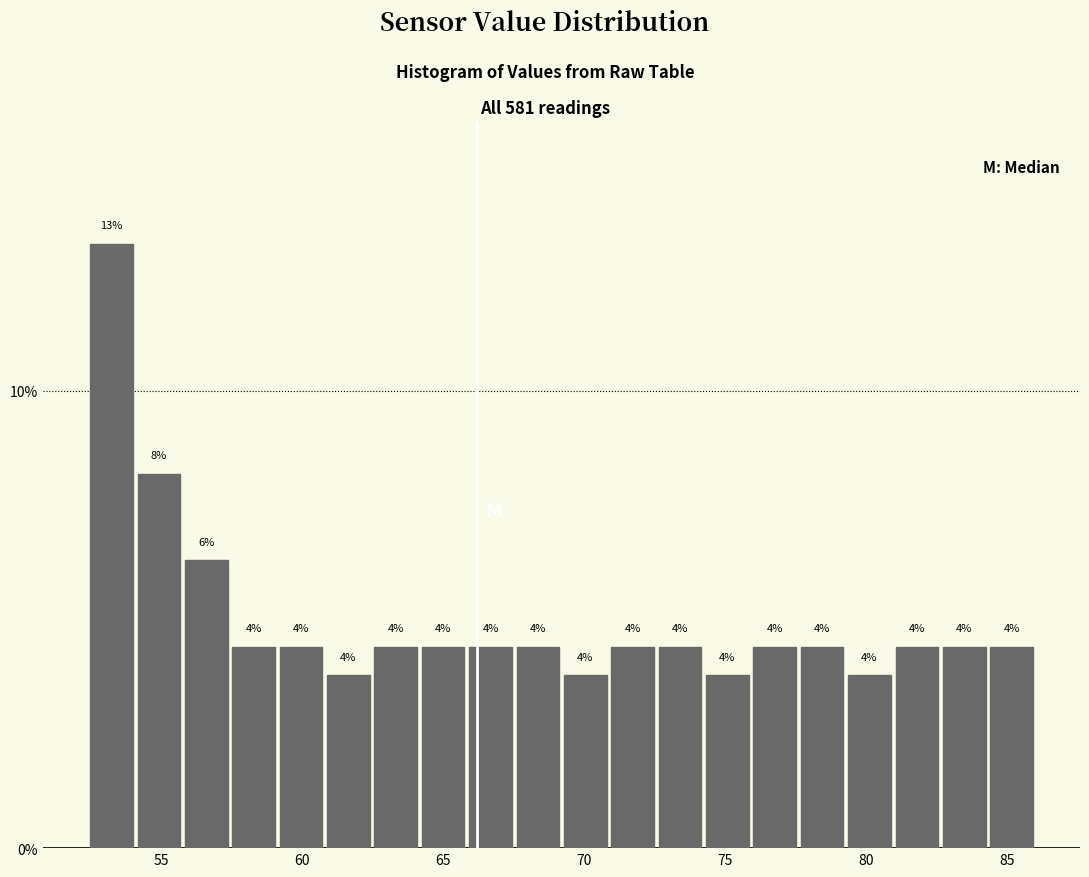

Read against the x-axis, roughly where is the centre of the tallest bar?

53.0